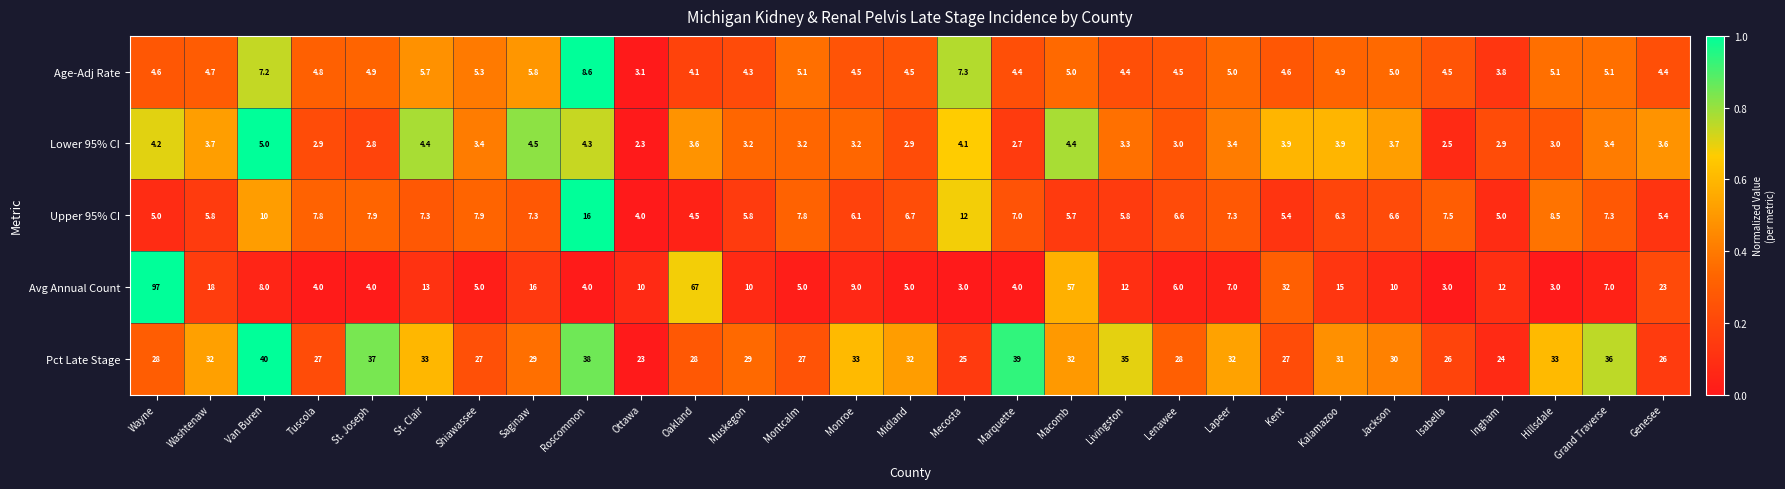

What is the difference between the highest and lowest values at Macomb?

52.6